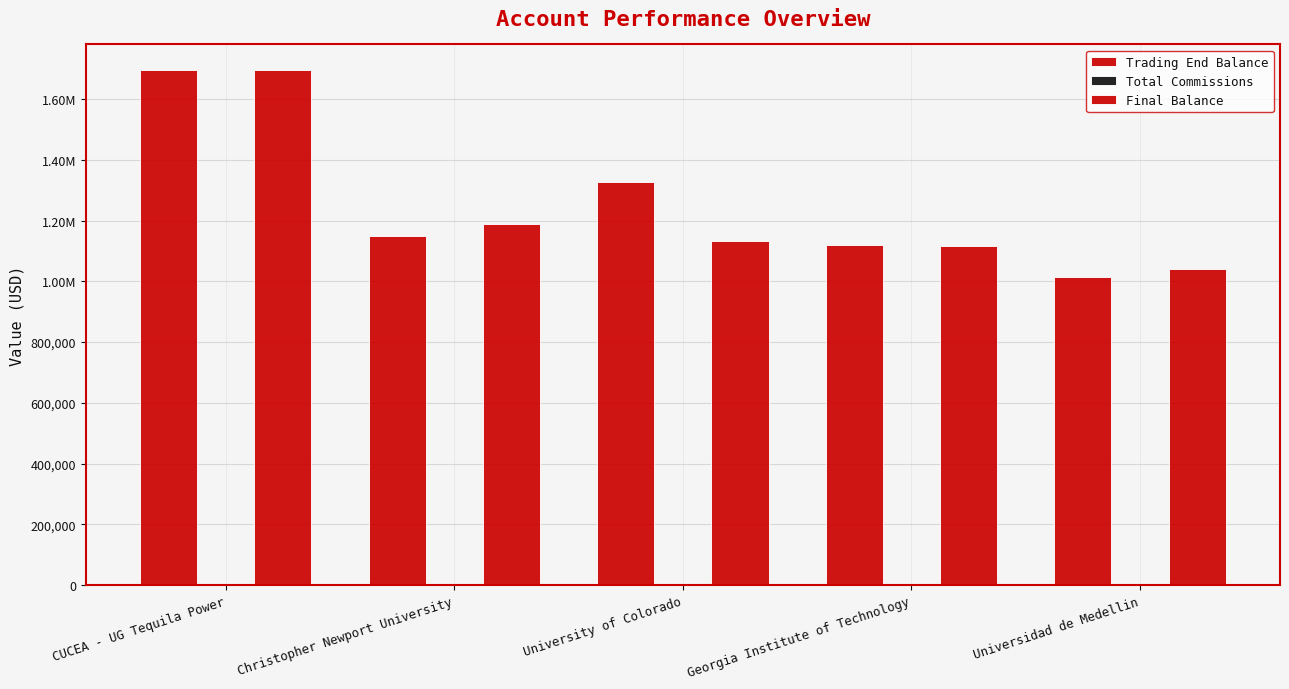

What is the label of the 4th bar from the right?

Christopher Newport University